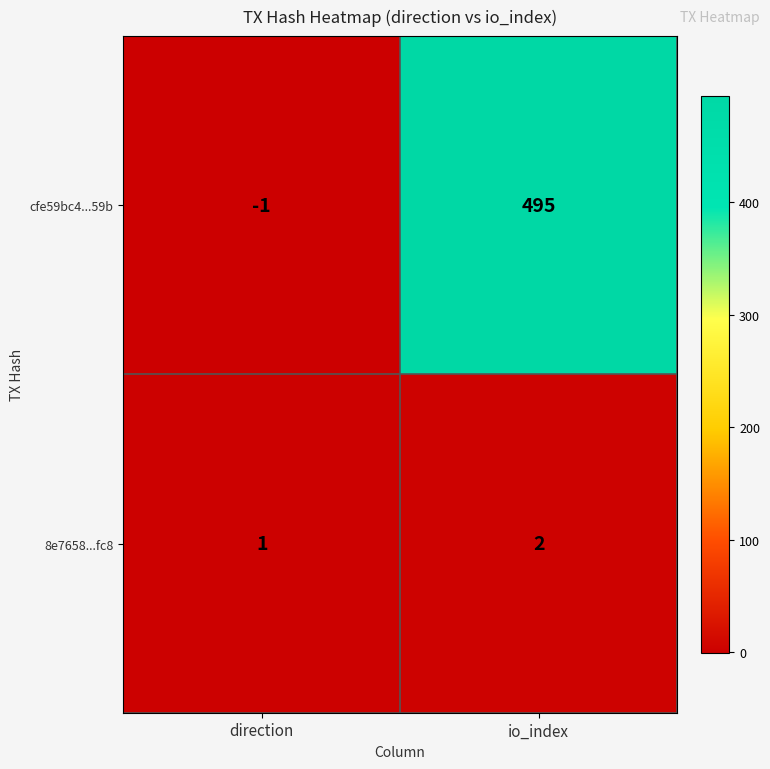

Which series changed the most between direction and io_index?

cfe59bc4...59b